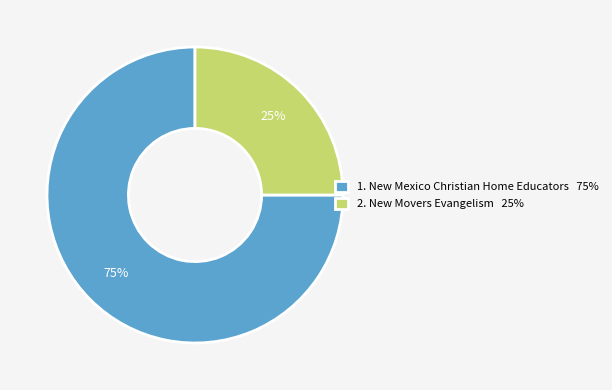

To the nearest percent, what is the difference between the largest and smallest slice percentages?

50%